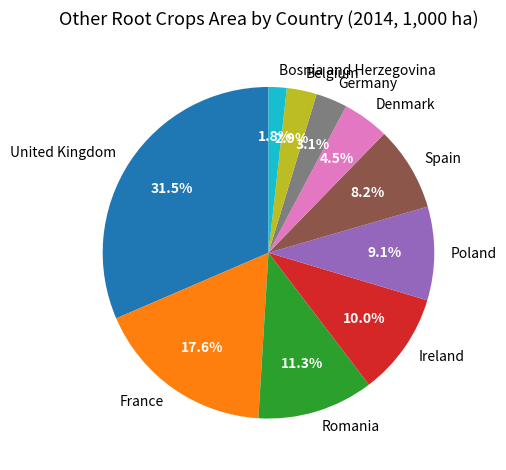

How much of the chart is everything except Poland?

90.9%